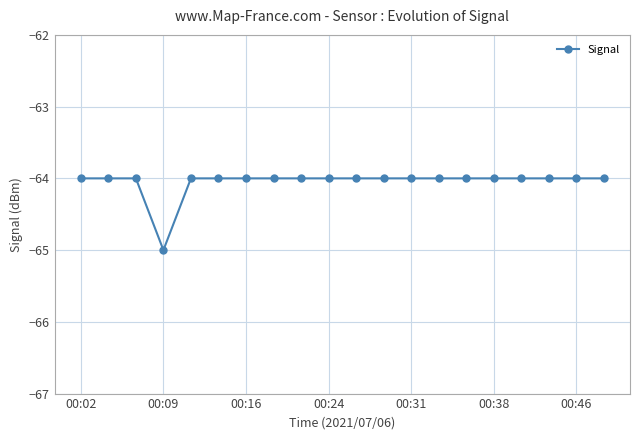

What is the average value?

-64